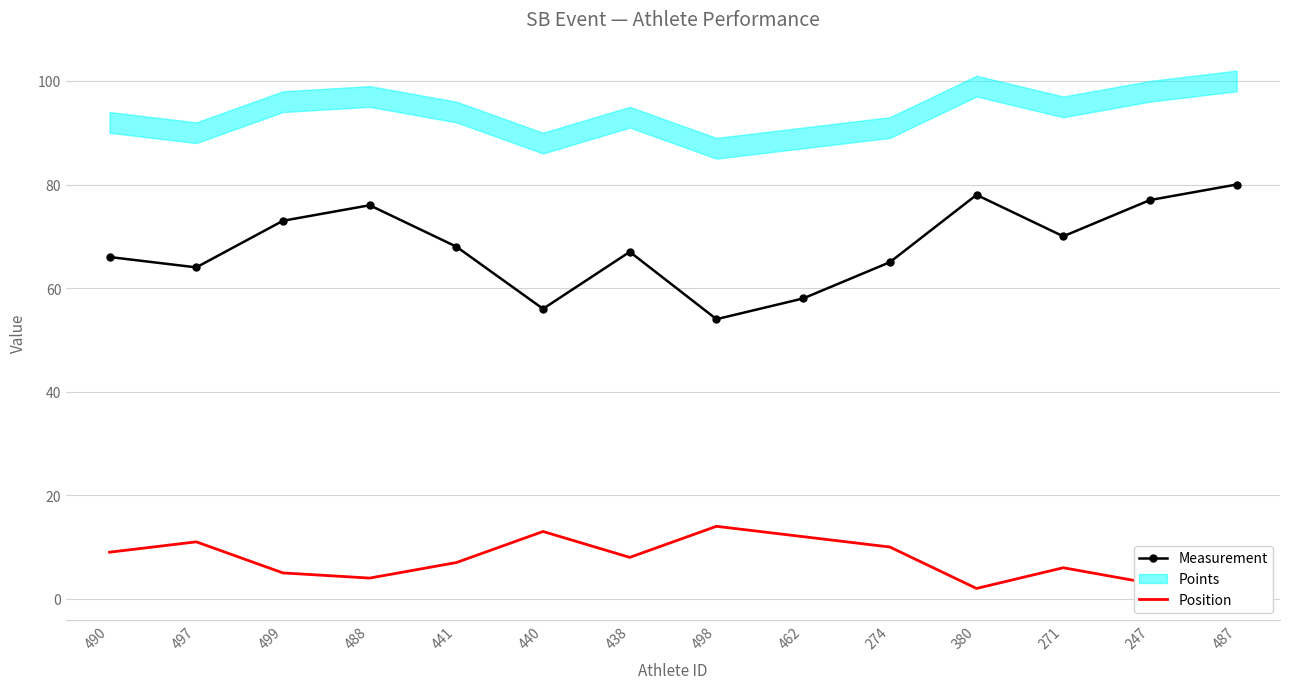

In Measurement, how many points are lower than both neighbors (excluding endpoints)?

4